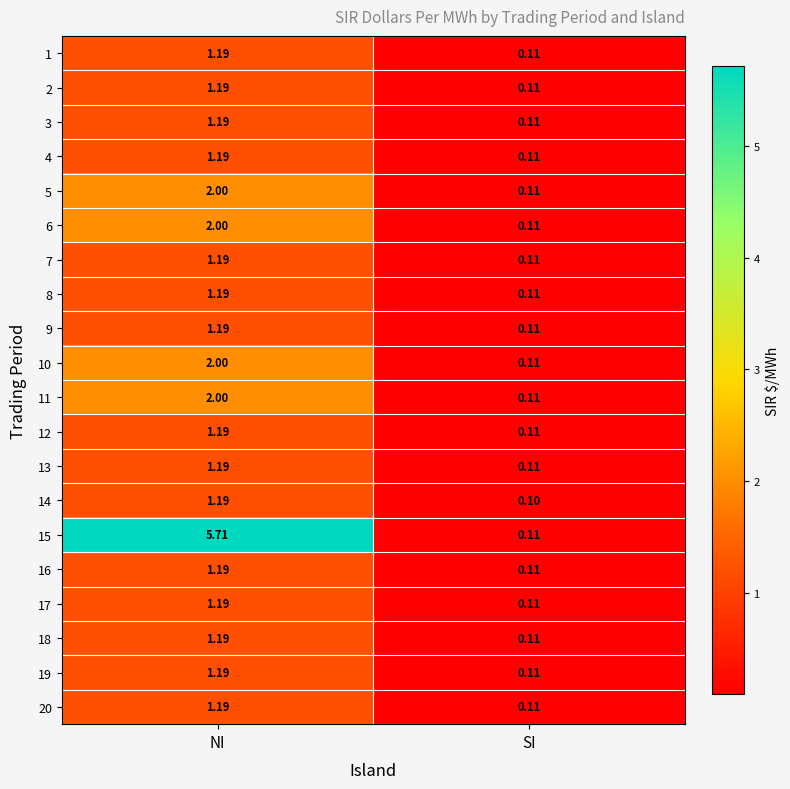

At which label does 18 reach its minimum?

SI